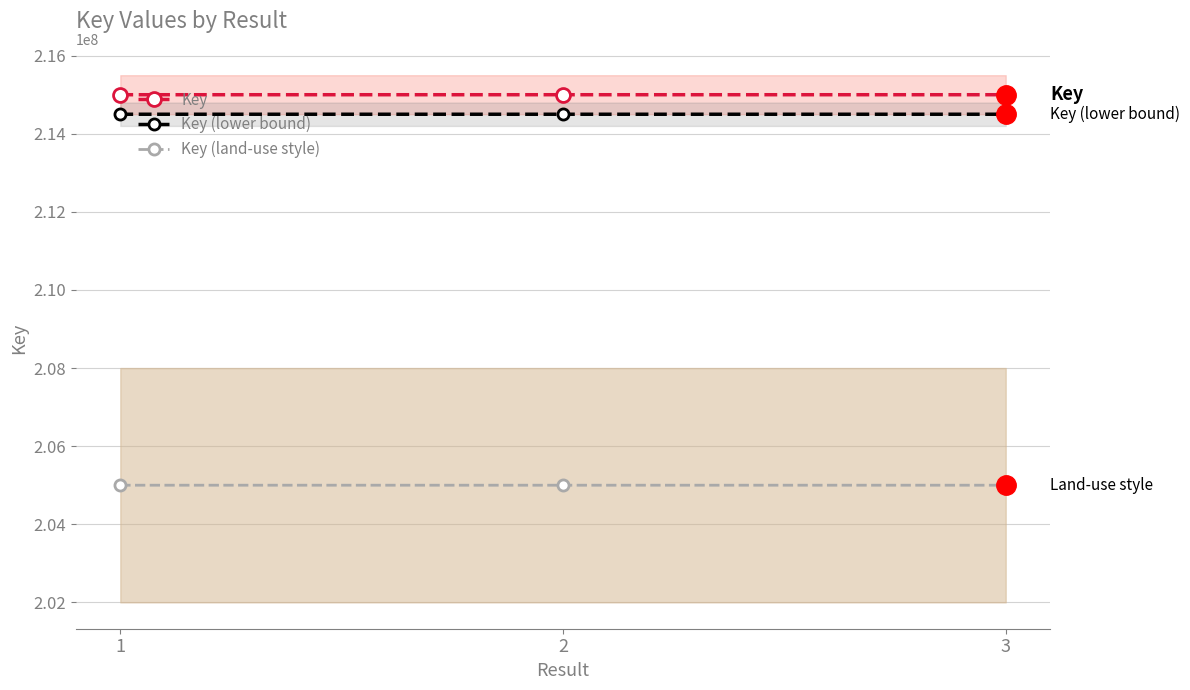

Reading left to right, transcribe all the data shown in this chart.

Key: 215000303	215000264	215000342
Key (lower bound): 214500303	214500264	214500342
Key (land-use style): 205000303	205000264	205000342